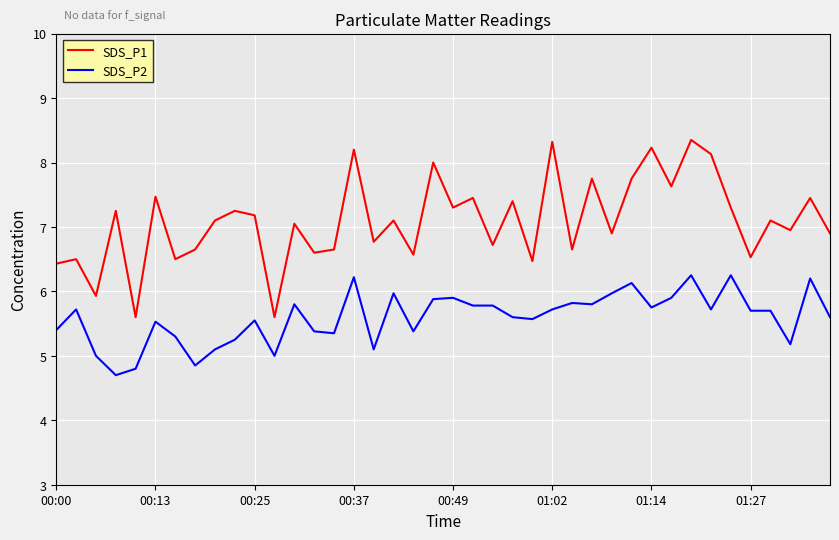

Rank the series by their average value, from lowest to highest.

SDS_P2, SDS_P1